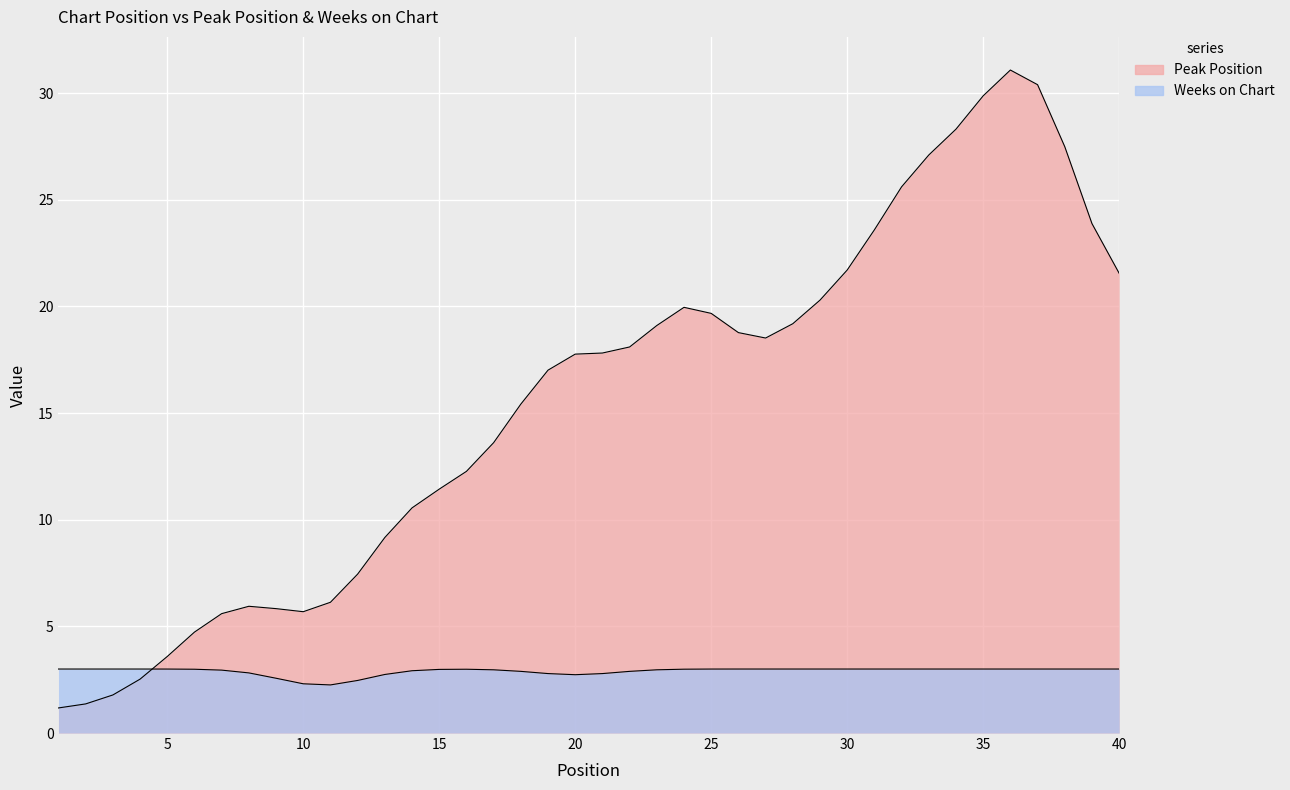

Rank the series at 10 from lowest to highest value.

Weeks on Chart, Peak Position